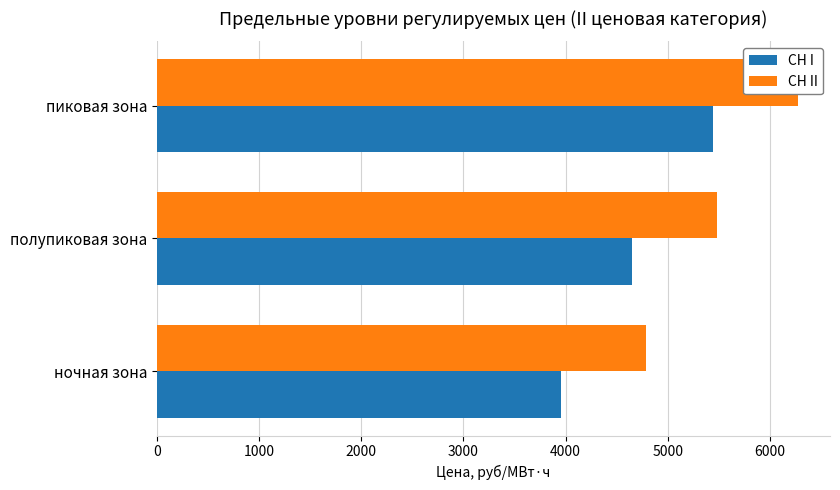

Reading right to left, extract all data points from this chart.

СН I: 5444.5	4653.7	3954.2
СН II: 6275.9	5485.1	4785.6